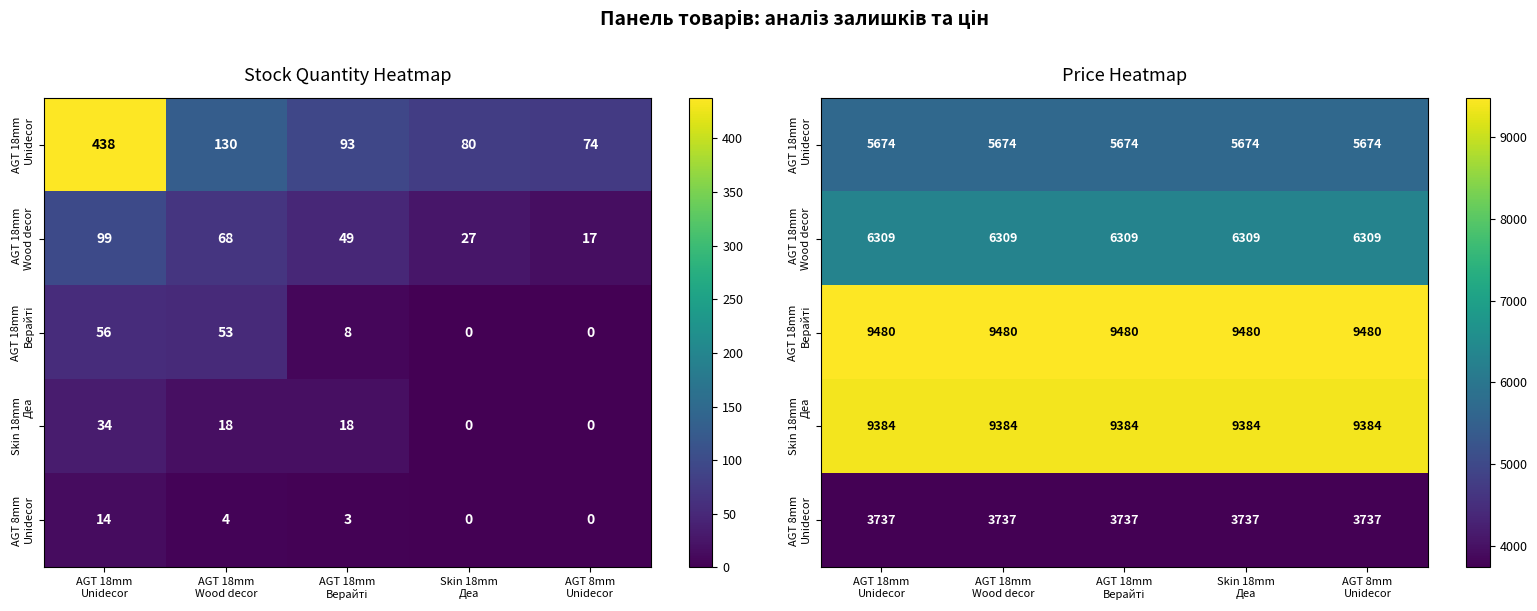

True or false: AGT 8mm Unidecor has a value of 3737.3 at AGT 18mm Unidecor.

True